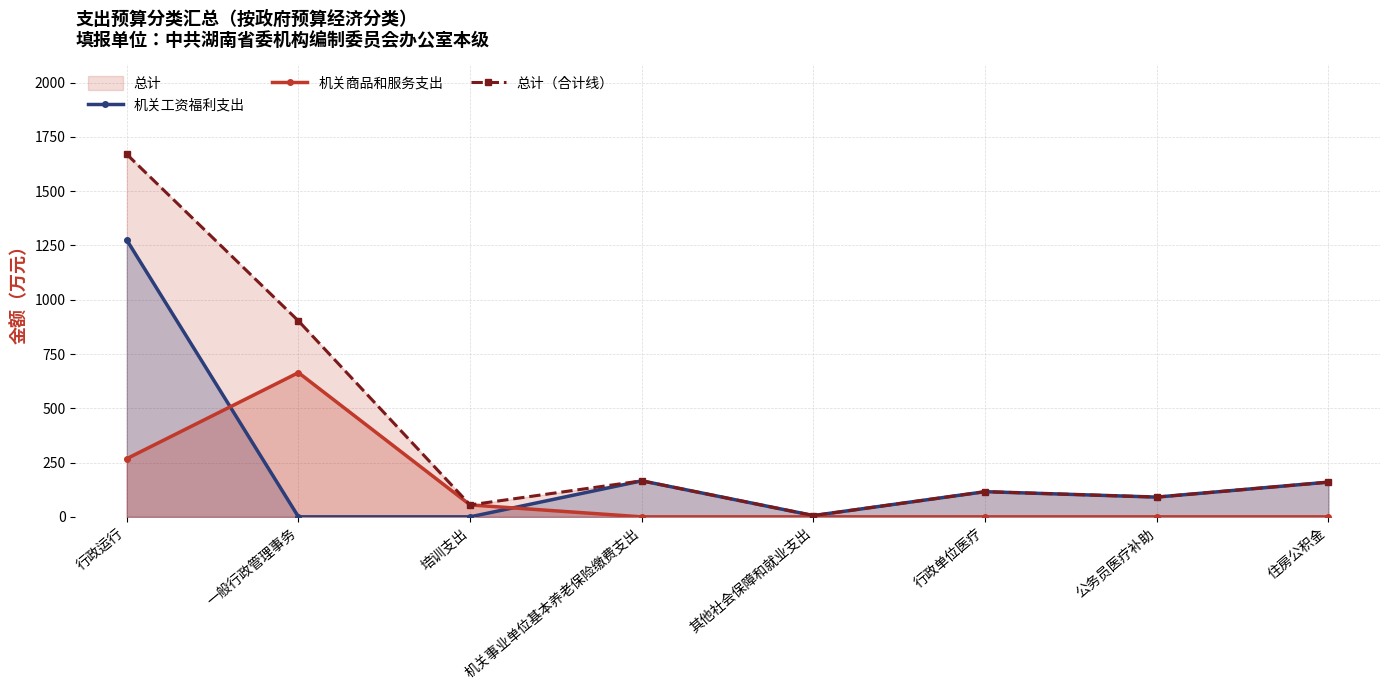

Does the chart have visible grid lines?

Yes